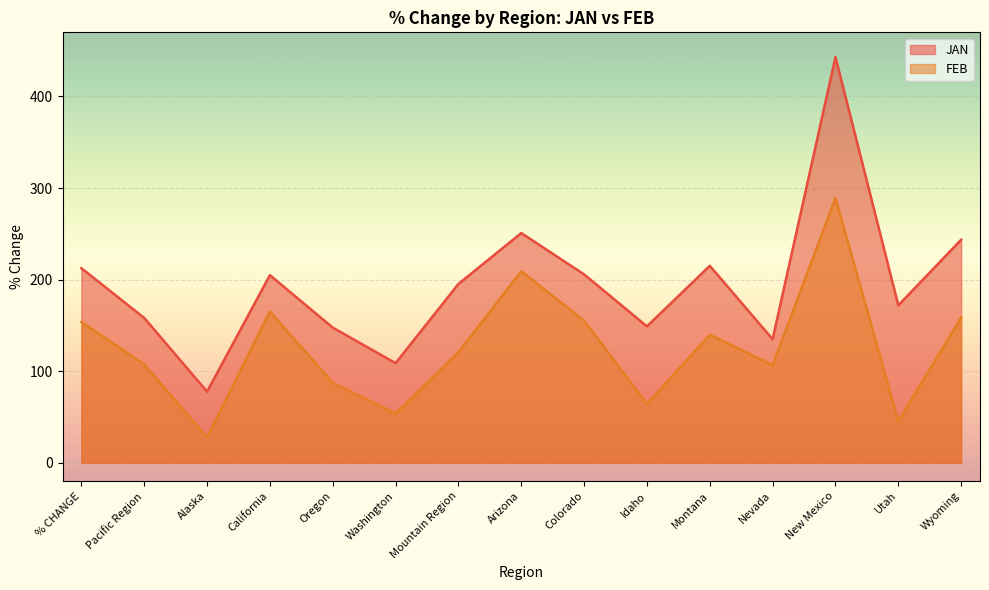

Rank the categories by JAN value from lowest to highest.

Alaska, Washington, Nevada, Oregon, Idaho, Pacific Region, Utah, Mountain Region, California, Colorado, % CHANGE, Montana, Wyoming, Arizona, New Mexico